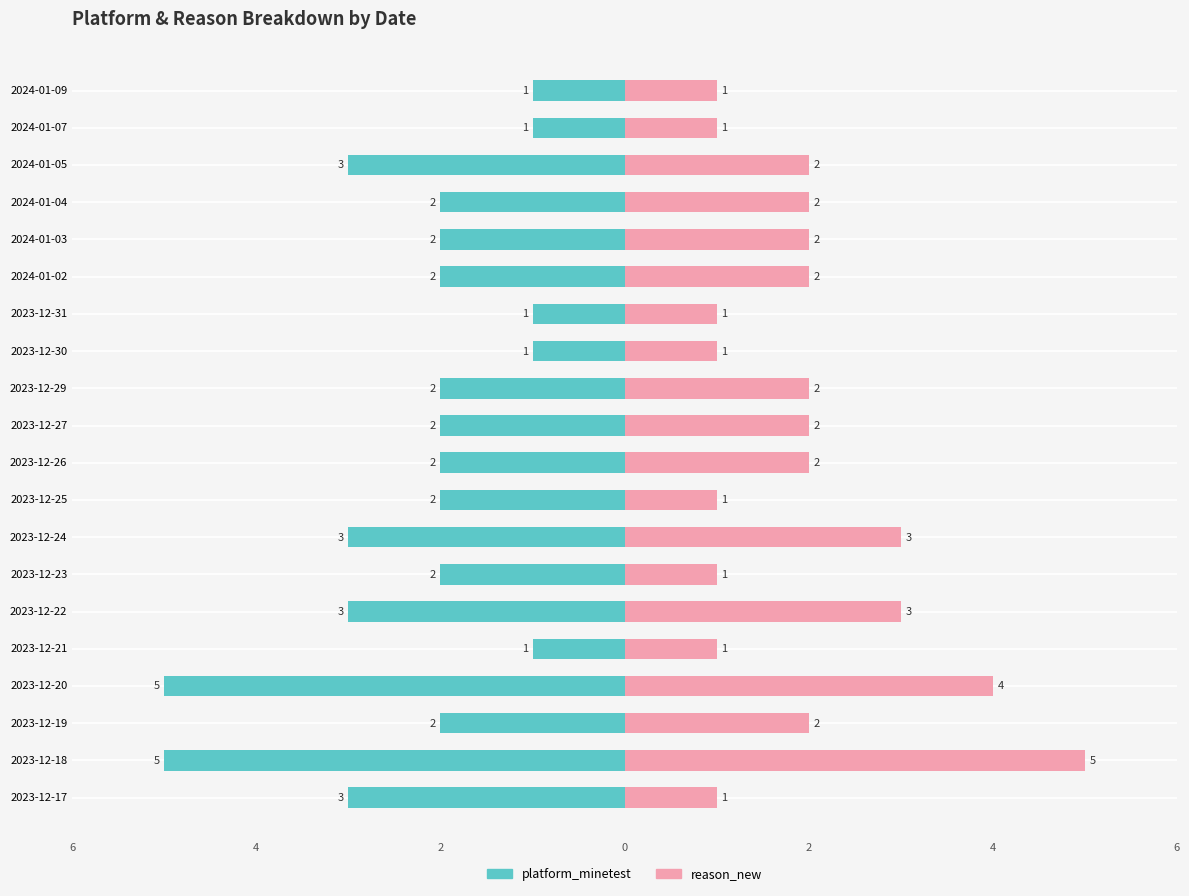

Reading left to right, extract all data points from this chart.

platform_minetest: -3	-5	-2	-5	-1	-3	-2	-3	-2	-2	-2	-2	-1	-1	-2	-2	-2	-3	-1	-1
reason_new: 1	5	2	4	1	3	1	3	1	2	2	2	1	1	2	2	2	2	1	1